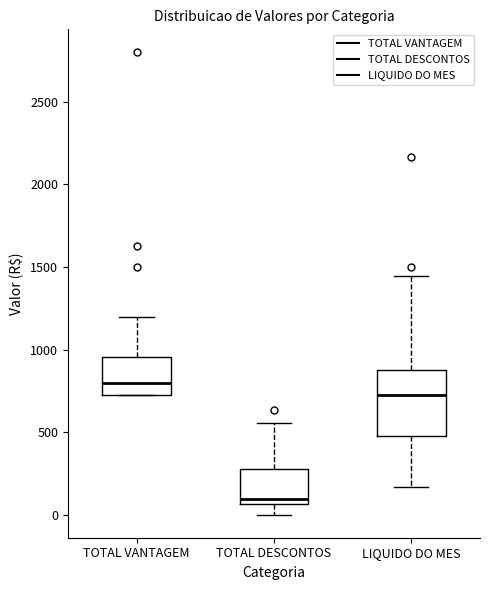

Reading left to right, read every box against the y-axis: the position of its median line, the range the box covers, and the ends of its whiskers. The values are not printed on the chart, so give them approximately, as read against the axis.

TOTAL VANTAGEM: median 800, box 700 to 950, whiskers 700 to 1200
TOTAL DESCONTOS: median 100, box 50 to 250, whiskers 0 to 550
LIQUIDO DO MES: median 700, box 500 to 900, whiskers 150 to 1450